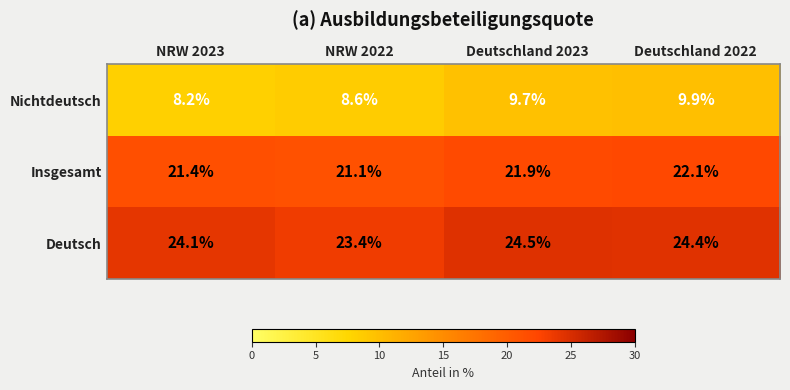

At which label is Insgesamt closest to 21?

NRW 2022